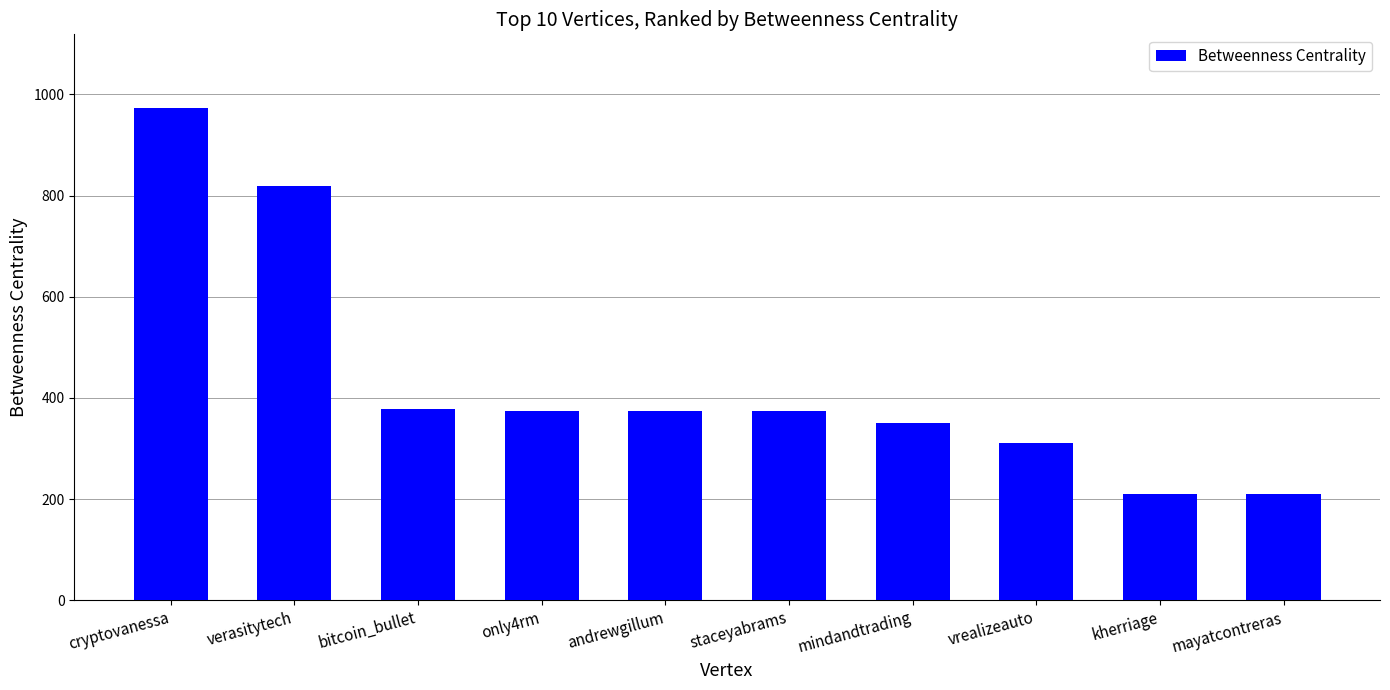

Count the number of categories in the chart.

10